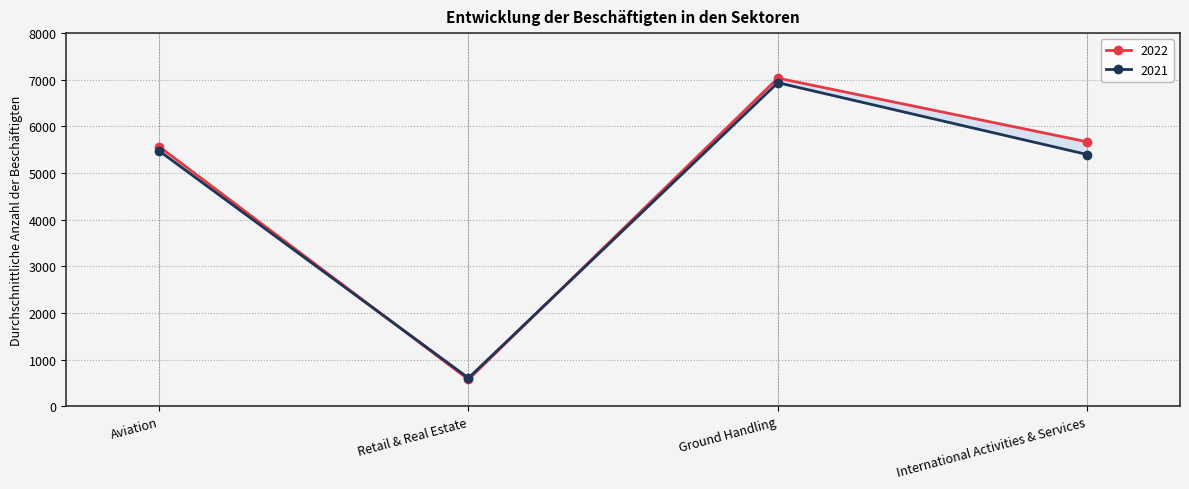

Reading right to left, list all the values displayed in this chart.

2022: 5670	7035	576	5569
2021: 5398	6937	608	5476